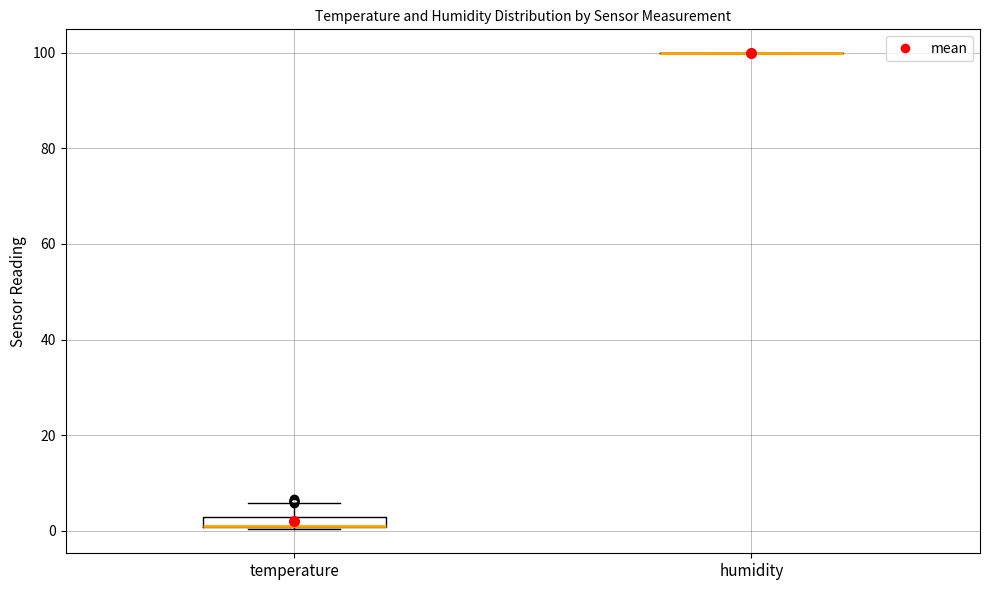

Where does the upper whisker of the box for temperature end on the y-axis? The values are not printed on the chart, so give them approximately, as read against the axis.

6